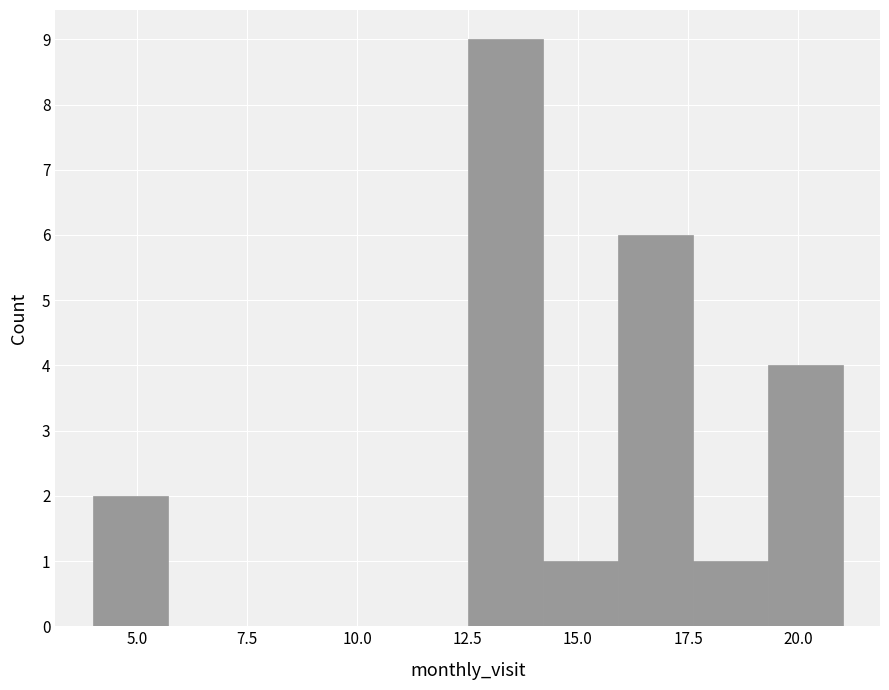

Around what value on the x-axis is the tallest bar? Give the approximate position of its centre, as read against the axis.

13.5